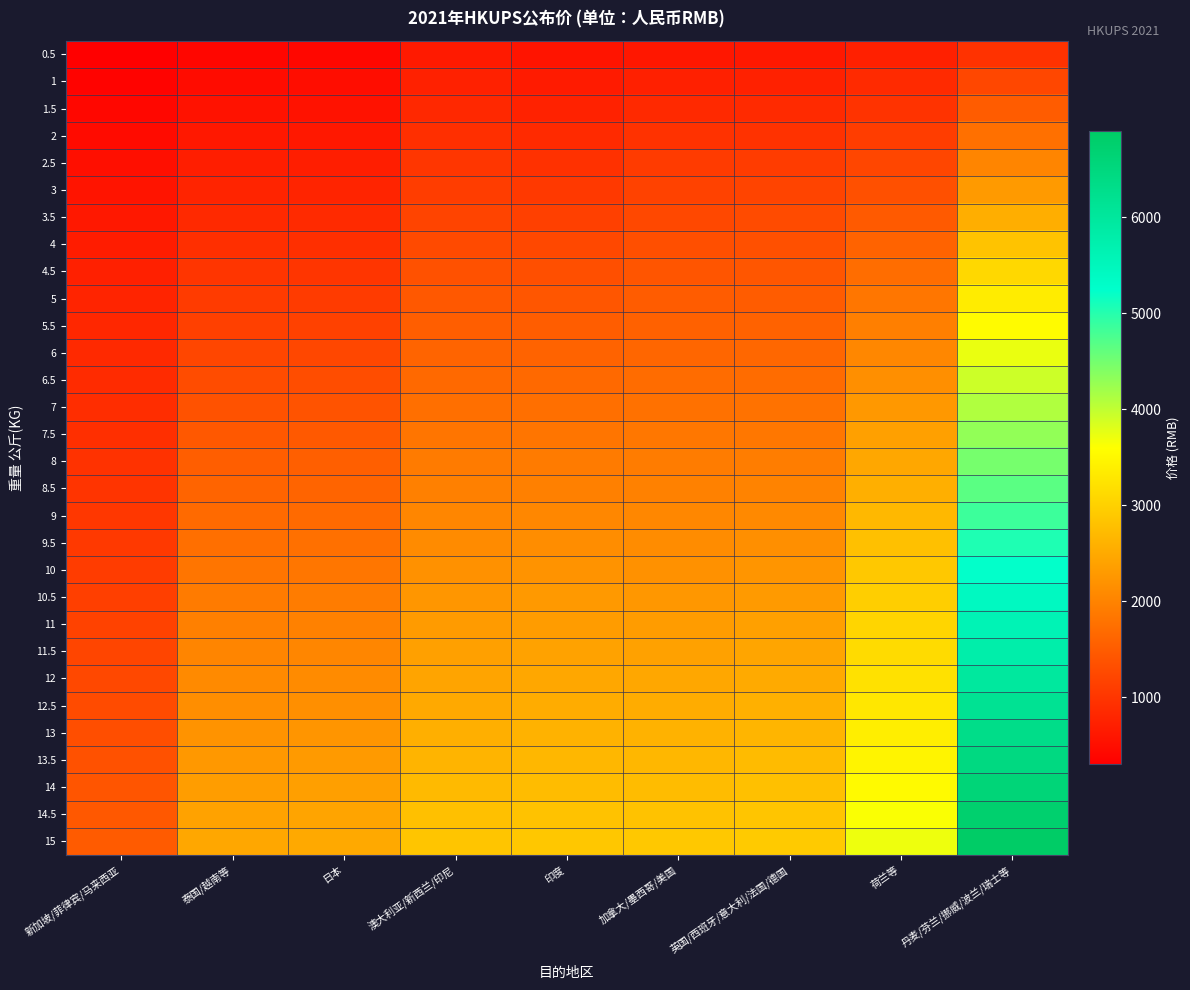

Reading left to right, transcribe all the data shown in this chart.

0.5: 新加坡/菲律宾/马来西亚=305	泰国/越南等=406	日本=412	澳大利亚/新西兰/印尼=664	印度=583	加拿大/墨西哥/美国=626	英国/西班牙/意大利/法国/德国=632	荷兰等=737	丹麦/芬兰/挪威/波兰/瑞士等=970
1: 新加坡/菲律宾/马来西亚=359	泰国/越南等=481	日本=486	澳大利亚/新西兰/印尼=750	印度=673	加拿大/墨西哥/美国=741	英国/西班牙/意大利/法国/德国=754	荷兰等=859	丹麦/芬兰/挪威/波兰/瑞士等=1234
1.5: 新加坡/菲律宾/马来西亚=414	泰国/越南等=555	日本=561	澳大利亚/新西兰/印尼=840	印度=768	加拿大/墨西哥/美国=856	英国/西班牙/意大利/法国/德国=862	荷兰等=983	丹麦/芬兰/挪威/波兰/瑞士等=1505
2: 新加坡/菲律宾/马来西亚=466	泰国/越南等=628	日本=634	澳大利亚/新西兰/印尼=929	印度=864	加拿大/墨西哥/美国=968	英国/西班牙/意大利/法国/德国=971	荷兰等=1108	丹麦/芬兰/挪威/波兰/瑞士等=1772
2.5: 新加坡/菲律宾/马来西亚=521	泰国/越南等=704	日本=710	澳大利亚/新西兰/印尼=1015	印度=954	加拿大/墨西哥/美国=1082	英国/西班牙/意大利/法国/德国=1095	荷兰等=1231	丹麦/芬兰/挪威/波兰/瑞士等=2038
3: 新加坡/菲律宾/马来西亚=576	泰国/越南等=782	日本=785	澳大利亚/新西兰/印尼=1104	印度=1052	加拿大/墨西哥/美国=1169	英国/西班牙/意大利/法国/德国=1203	荷兰等=1356	丹麦/芬兰/挪威/波兰/瑞士等=2305
3.5: 新加坡/菲律宾/马来西亚=631	泰国/越南等=855	日本=859	澳大利亚/新西兰/印尼=1193	印度=1147	加拿大/墨西哥/美国=1253	英国/西班牙/意大利/法国/德国=1284	荷兰等=1481	丹麦/芬兰/挪威/波兰/瑞士等=2569
4: 新加坡/菲律宾/马来西亚=686	泰国/越南等=931	日本=935	澳大利亚/新西兰/印尼=1281	印度=1245	加拿大/墨西哥/美国=1335	英国/西班牙/意大利/法国/德国=1359	荷兰等=1603	丹麦/芬兰/挪威/波兰/瑞士等=2837
4.5: 新加坡/菲律宾/马来西亚=739	泰国/越南等=1005	日本=1011	澳大利亚/新西兰/印尼=1370	印度=1338	加拿大/墨西哥/美国=1416	英国/西班牙/意大利/法国/德国=1437	荷兰等=1725	丹麦/芬兰/挪威/波兰/瑞士等=3101
5: 新加坡/菲律宾/马来西亚=793	泰国/越南等=1082	日本=1088	澳大利亚/新西兰/印尼=1460	印度=1436	加拿大/墨西哥/美国=1503	英国/西班牙/意大利/法国/德国=1514	荷兰等=1845	丹麦/芬兰/挪威/波兰/瑞士等=3365
5.5: 新加坡/菲律宾/马来西亚=822	泰国/越南等=1154	日本=1162	澳大利亚/新西兰/印尼=1533	印度=1517	加拿大/墨西哥/美国=1573	英国/西班牙/意大利/法国/德国=1583	荷兰等=1957	丹麦/芬兰/挪威/波兰/瑞士等=3551
6: 新加坡/菲律宾/马来西亚=849	泰国/越南等=1231	日本=1238	澳大利亚/新西兰/印尼=1607	印度=1597	加拿大/墨西哥/美国=1643	英国/西班牙/意大利/法国/德国=1652	荷兰等=2064	丹麦/芬兰/挪威/波兰/瑞士等=3739
6.5: 新加坡/菲律宾/马来西亚=878	泰国/越南等=1307	日本=1314	澳大利亚/新西兰/印尼=1680	印度=1675	加拿大/墨西哥/美国=1714	英国/西班牙/意大利/法国/德国=1720	荷兰等=2170	丹麦/芬兰/挪威/波兰/瑞士等=3925
7: 新加坡/菲律宾/马来西亚=907	泰国/越南等=1383	日本=1392	澳大利亚/新西兰/印尼=1754	印度=1759	加拿大/墨西哥/美国=1781	英国/西班牙/意大利/法国/德国=1789	荷兰等=2281	丹麦/芬兰/挪威/波兰/瑞士等=4112
7.5: 新加坡/菲律宾/马来西亚=935	泰国/越南等=1460	日本=1467	澳大利亚/新西兰/印尼=1825	印度=1831	加拿大/墨西哥/美国=1851	英国/西班牙/意大利/法国/德国=1862	荷兰等=2389	丹麦/芬兰/挪威/波兰/瑞士等=4298
8: 新加坡/菲律宾/马来西亚=967	泰国/越南等=1534	日本=1544	澳大利亚/新西兰/印尼=1901	印度=1912	加拿大/墨西哥/美国=1918	英国/西班牙/意大利/法国/德国=1934	荷兰等=2476	丹麦/芬兰/挪威/波兰/瑞士等=4481
8.5: 新加坡/菲律宾/马来西亚=999	泰国/越南等=1610	日本=1615	澳大利亚/新西兰/印尼=1971	印度=1975	加拿大/墨西哥/美国=1988	英国/西班牙/意大利/法国/德国=2013	荷兰等=2580	丹麦/芬兰/挪威/波兰/瑞士等=4667
9: 新加坡/菲律宾/马来西亚=1029	泰国/越南等=1684	日本=1693	澳大利亚/新西兰/印尼=2045	印度=2057	加拿大/墨西哥/美国=2056	英国/西班牙/意大利/法国/德国=2084	荷兰等=2686	丹麦/芬兰/挪威/波兰/瑞士等=4853
9.5: 新加坡/菲律宾/马来西亚=1058	泰国/越南等=1759	日本=1766	澳大利亚/新西兰/印尼=2118	印度=2138	加拿大/墨西哥/美国=2125	英国/西班牙/意大利/法国/德国=2164	荷兰等=2793	丹麦/芬兰/挪威/波兰/瑞士等=5042
10: 新加坡/菲律宾/马来西亚=1091	泰国/越南等=1834	日本=1844	澳大利亚/新西兰/印尼=2190	印度=2219	加拿大/墨西哥/美国=2192	英国/西班牙/意大利/法国/德国=2239	荷兰等=2897	丹麦/芬兰/挪威/波兰/瑞士等=5227
10.5: 新加坡/菲律宾/马来西亚=1133	泰国/越南等=1907	日本=1915	澳大利亚/新西兰/印尼=2261	印度=2290	加拿大/墨西哥/美国=2262	英国/西班牙/意大利/法国/德国=2310	荷兰等=2980	丹麦/芬兰/挪威/波兰/瑞士等=5414
11: 新加坡/菲律宾/马来西亚=1175	泰国/越南等=1969	日本=1978	澳大利亚/新西兰/印尼=2319	印度=2335	加拿大/墨西哥/美国=2332	英国/西班牙/意大利/法国/德国=2380	荷兰等=3060	丹麦/芬兰/挪威/波兰/瑞士等=5599
11.5: 新加坡/菲律宾/马来西亚=1212	泰国/越南等=2031	日本=2044	澳大利亚/新西兰/印尼=2381	印度=2405	加拿大/墨西哥/美国=2401	英国/西班牙/意大利/法国/德国=2447	荷兰等=3143	丹麦/芬兰/挪威/波兰/瑞士等=5787
12: 新加坡/菲律宾/马来西亚=1253	泰国/越南等=2095	日本=2107	澳大利亚/新西兰/印尼=2441	印度=2472	加拿大/墨西哥/美国=2473	英国/西班牙/意大利/法国/德国=2518	荷兰等=3221	丹麦/芬兰/挪威/波兰/瑞士等=5970
12.5: 新加坡/菲律宾/马来西亚=1293	泰国/越南等=2155	日本=2171	澳大利亚/新西兰/印尼=2500	印度=2539	加拿大/墨西哥/美国=2539	英国/西班牙/意大利/法国/德国=2589	荷兰等=3303	丹麦/芬兰/挪威/波兰/瑞士等=6156
13: 新加坡/菲律宾/马来西亚=1332	泰国/越南等=2220	日本=2238	澳大利亚/新西兰/印尼=2571	印度=2610	加拿大/墨西哥/美国=2611	英国/西班牙/意大利/法国/德国=2655	荷兰等=3385	丹麦/芬兰/挪威/波兰/瑞士等=6304
13.5: 新加坡/菲律宾/马来西亚=1371	泰国/越南等=2284	日本=2300	澳大利亚/新西兰/印尼=2644	印度=2680	加拿大/墨西哥/美国=2681	英国/西班牙/意大利/法国/德国=2726	荷兰等=3464	丹麦/芬兰/挪威/波兰/瑞士等=6453
14: 新加坡/菲律宾/马来西亚=1415	泰国/越南等=2344	日本=2365	澳大利亚/新西兰/印尼=2715	印度=2748	加拿大/墨西哥/美国=2749	英国/西班牙/意大利/法国/德国=2793	荷兰等=3547	丹麦/芬兰/挪威/波兰/瑞士等=6598
14.5: 新加坡/菲律宾/马来西亚=1454	泰国/越南等=2408	日本=2432	澳大利亚/新西兰/印尼=2789	印度=2817	加拿大/墨西哥/美国=2819	英国/西班牙/意大利/法国/德国=2860	荷兰等=3628	丹麦/芬兰/挪威/波兰/瑞士等=6748
15: 新加坡/菲律宾/马来西亚=1495	泰国/越南等=2469	日本=2494	澳大利亚/新西兰/印尼=2860	印度=2886	加拿大/墨西哥/美国=2892	英国/西班牙/意大利/法国/德国=2928	荷兰等=3707	丹麦/芬兰/挪威/波兰/瑞士等=6894